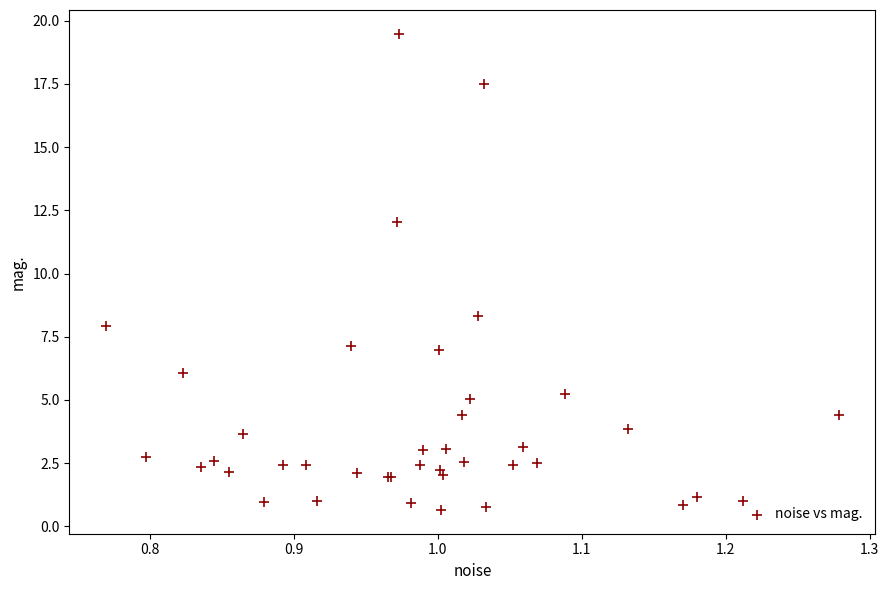

What Y value in the scatter plot is closest to 10?

8.3